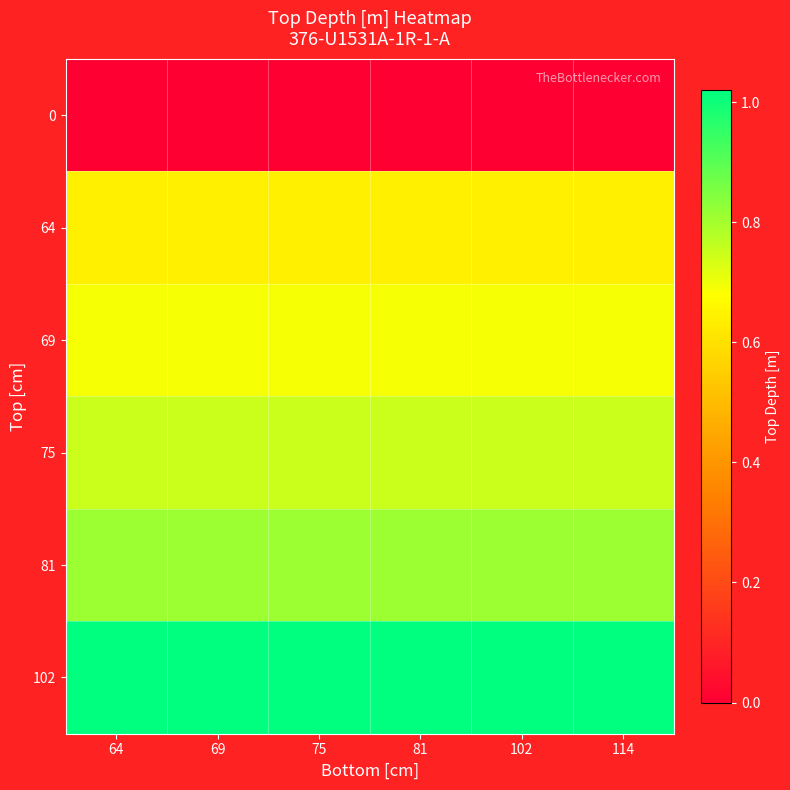

Rank the series by their maximum value, from lowest to highest.

0, 64, 69, 75, 81, 102